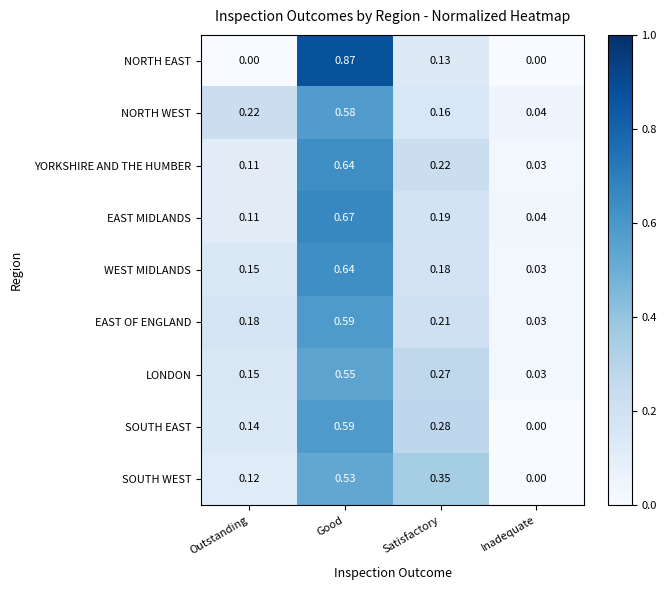

Rank the categories by YORKSHIRE AND THE HUMBER value from highest to lowest.

Good, Satisfactory, Outstanding, Inadequate